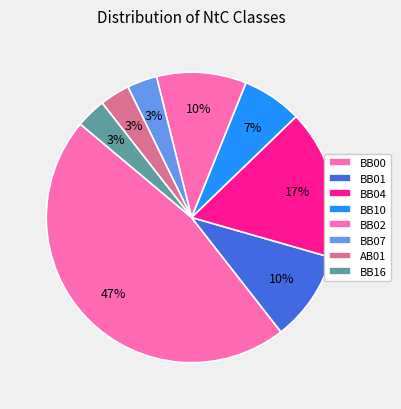

How many segments does this pie chart have?

8